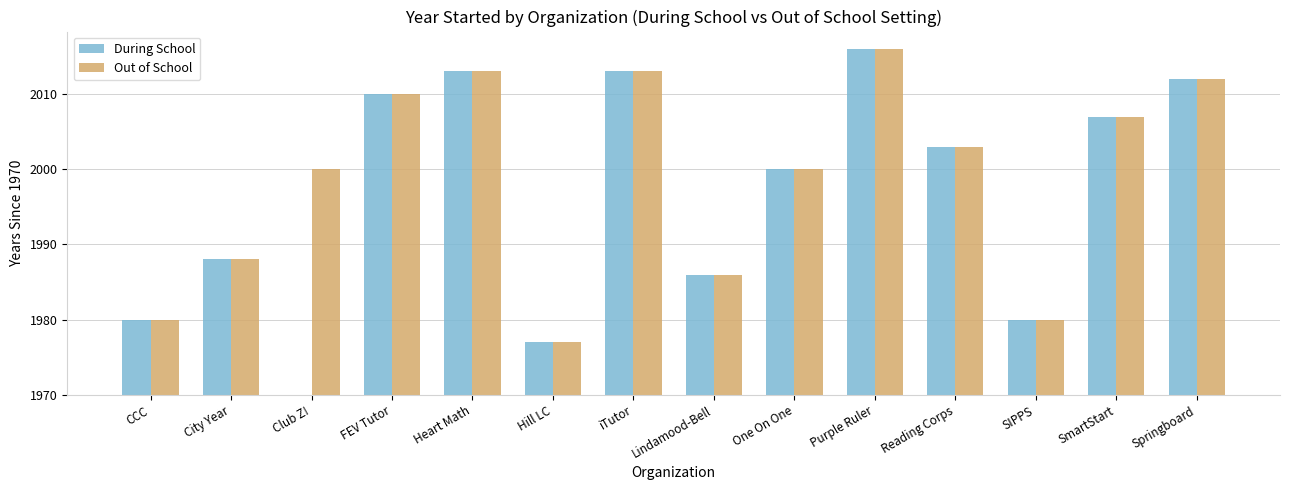

What are all the series names shown in the legend?

During School, Out of School